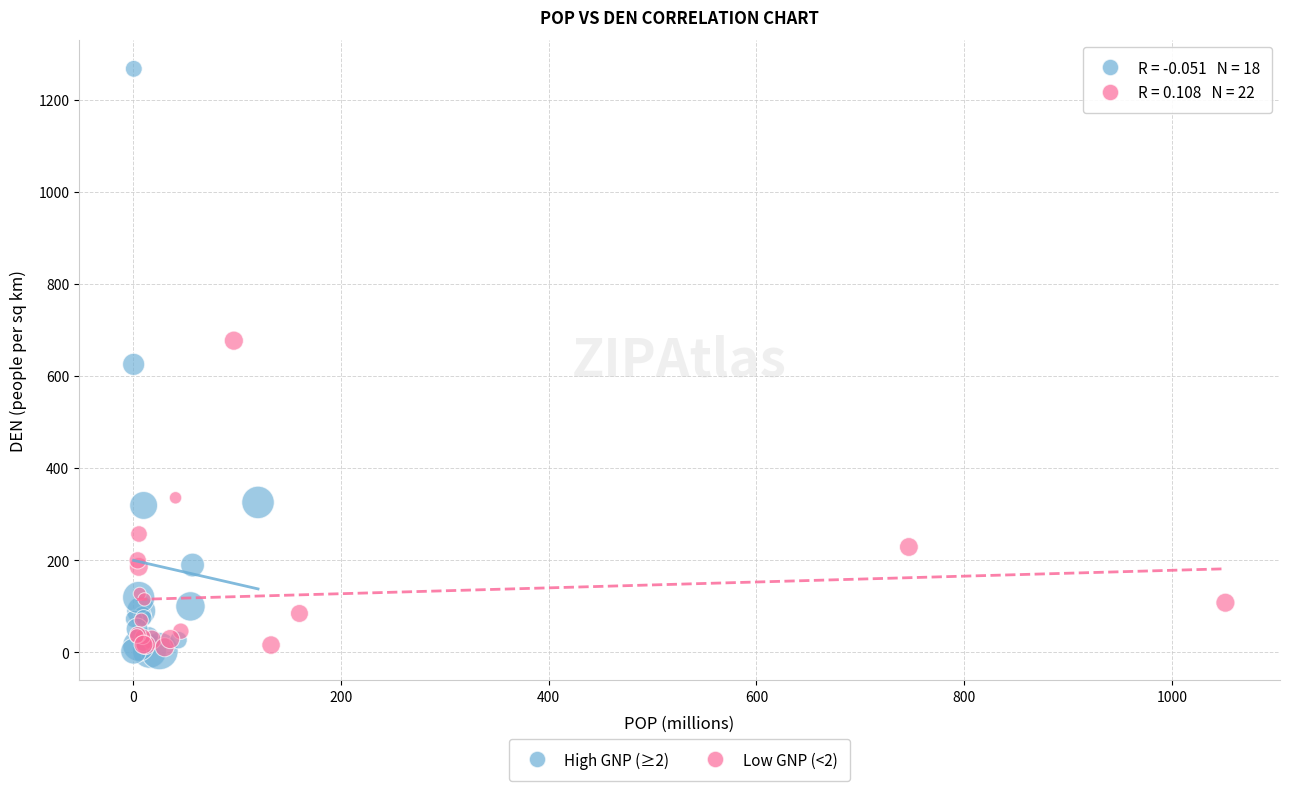

Which series contains the highest Y value?

High GNP (≥2)